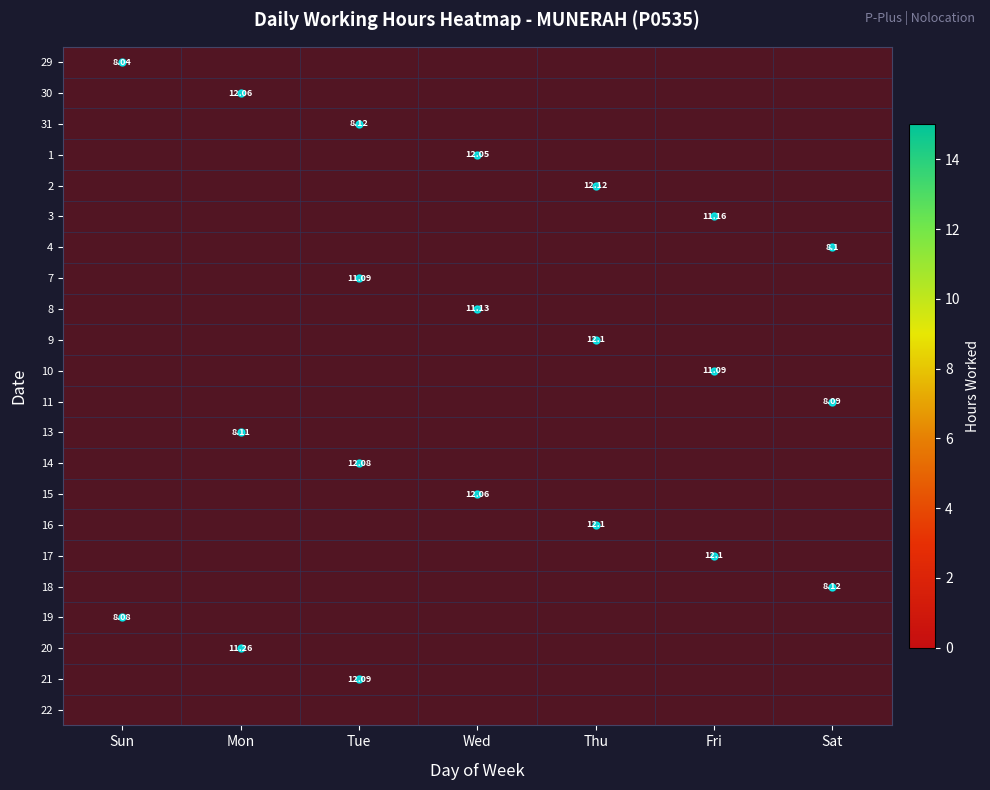

Which has a higher value, Tue or Fri?

Fri